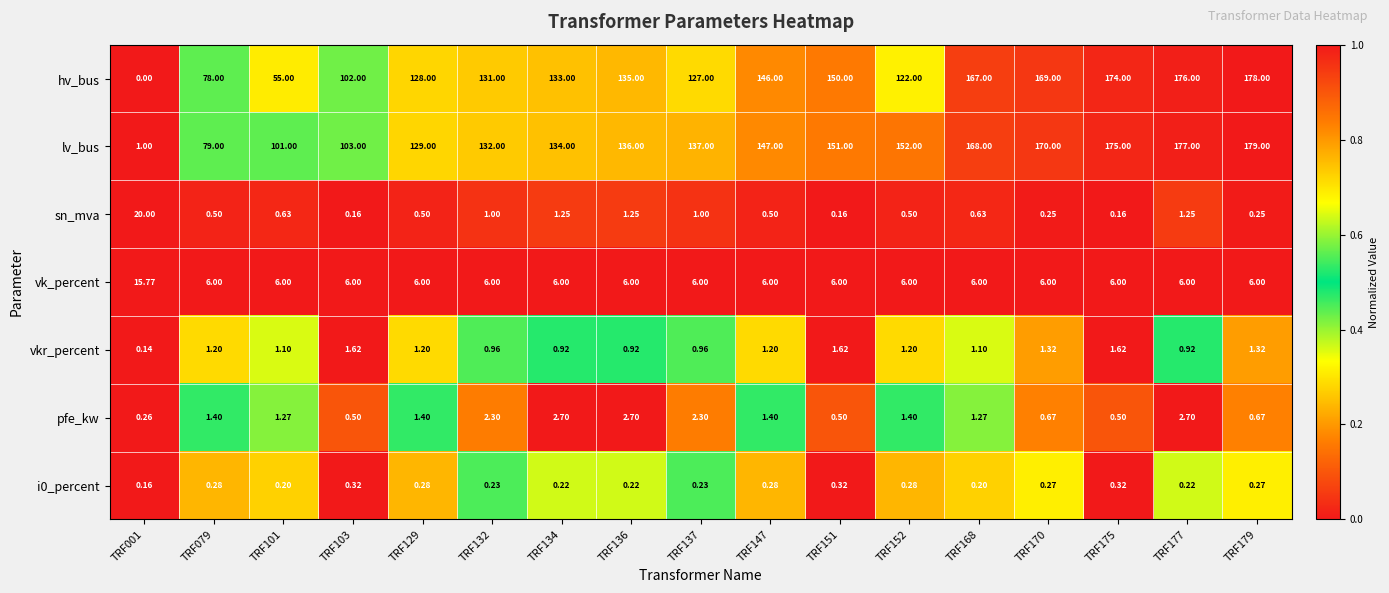

Which series has the largest total across all categories?

lv_bus